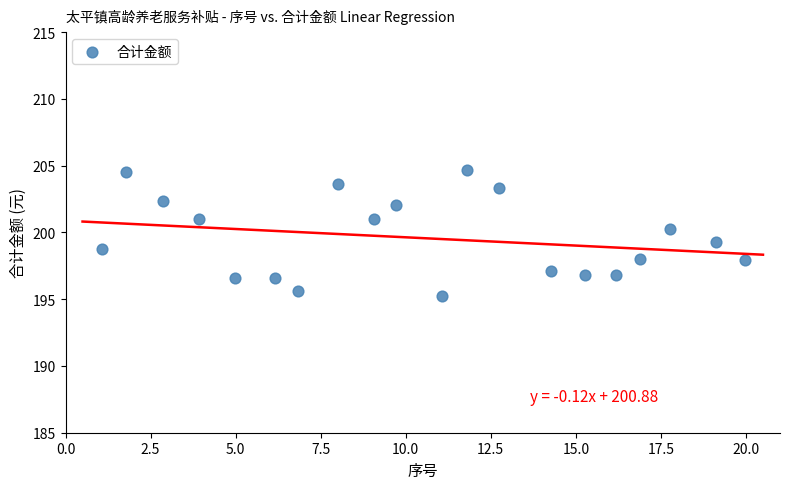

What is the range of X values (max minus min)?

18.9